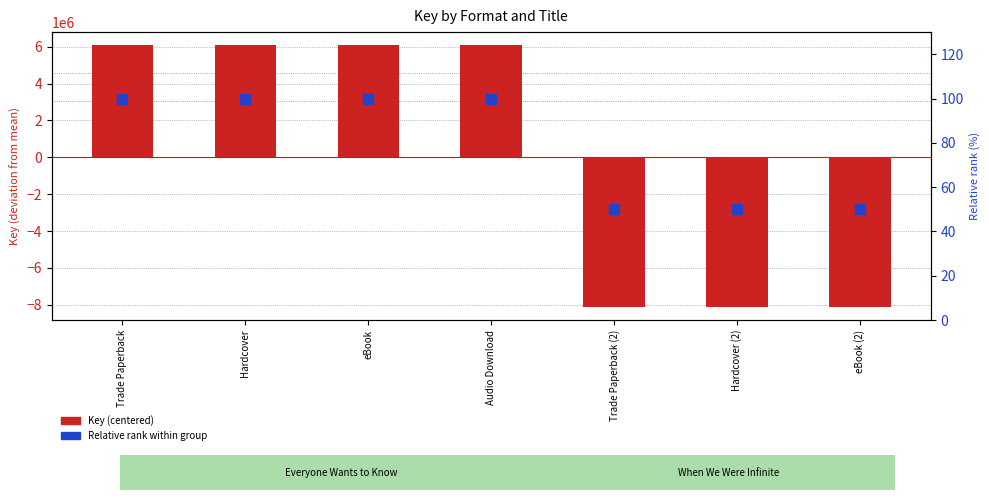

Which series contains the highest Y value?

Key (centered)